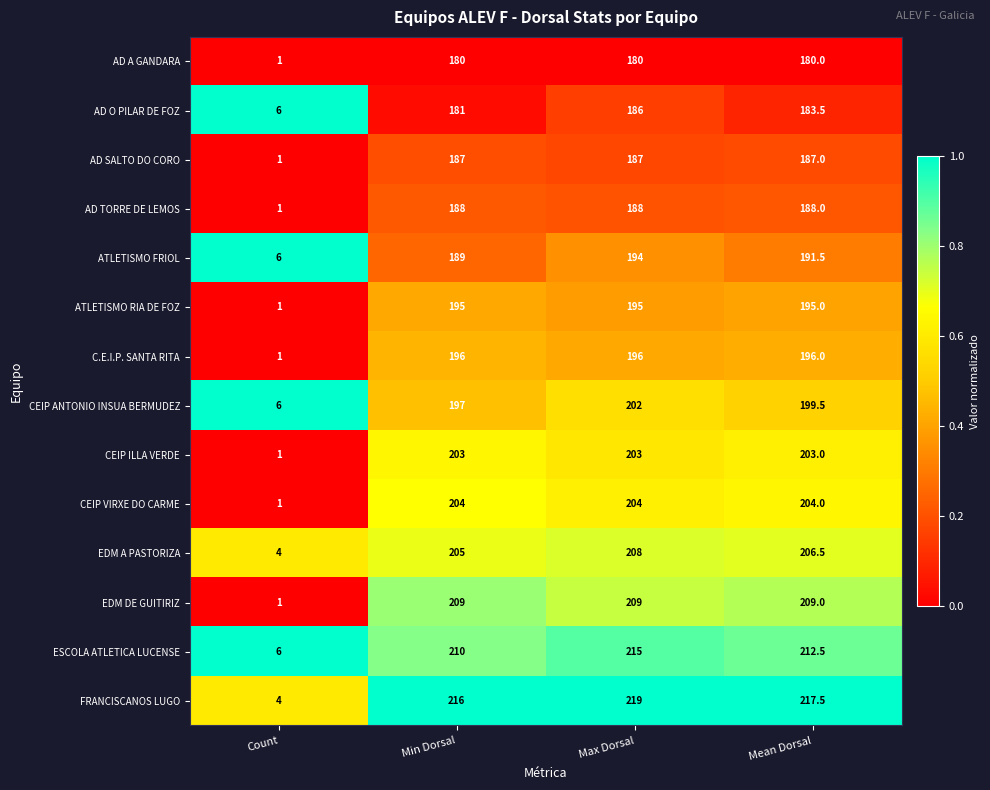

Which label corresponds to the largest value in the chart?

Max Dorsal